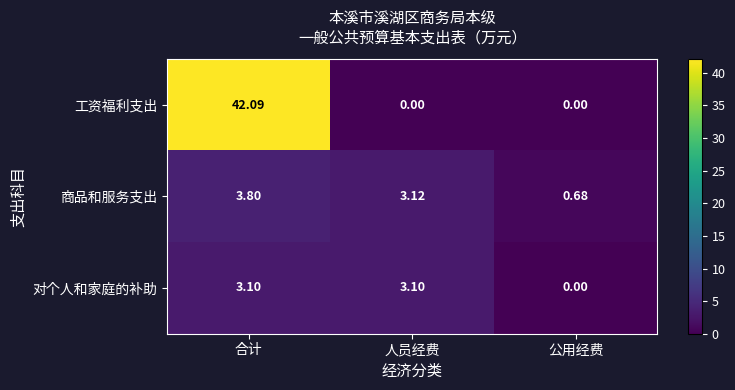

At which category is the sum across all series the highest?

合计